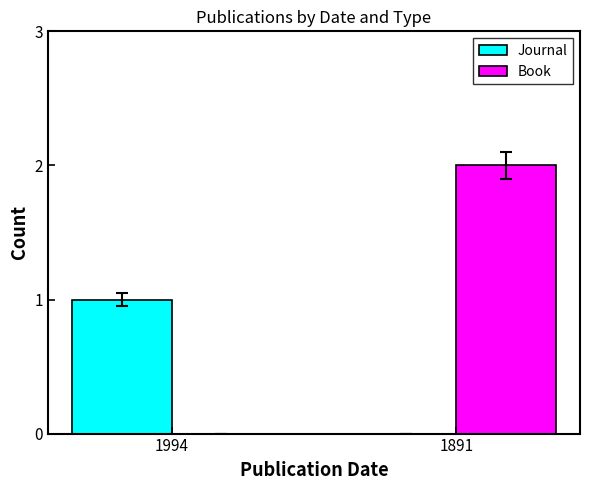

How many distinct data groups are displayed?

2